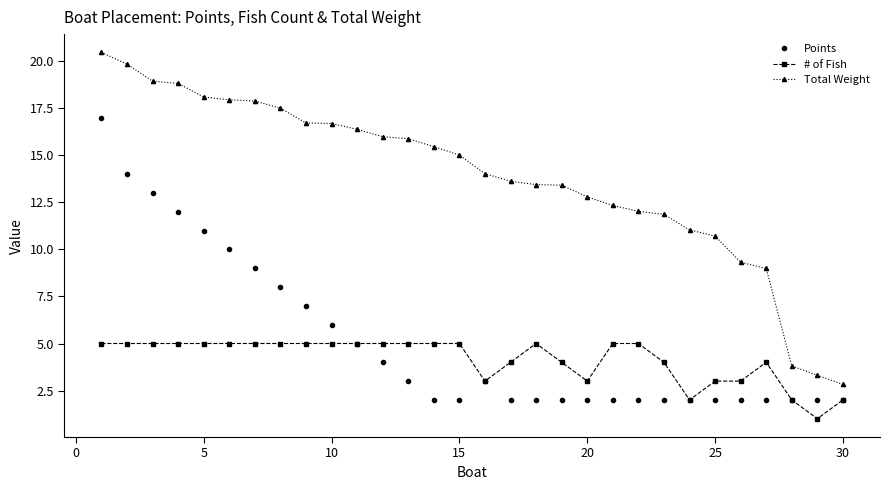

What is the value of the Points point at the 4th from the left?

12.0